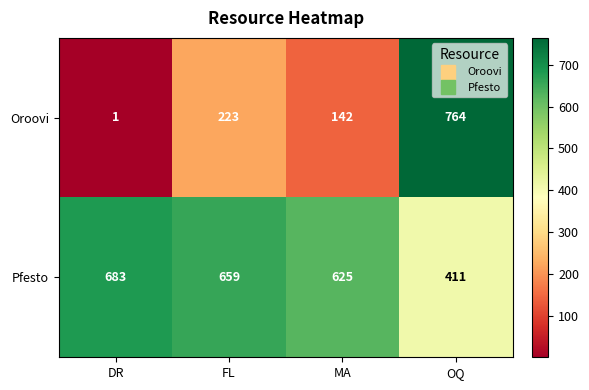

Reading right to left, list all the values displayed in this chart.

Oroovi: OQ=764	MA=142	FL=223	DR=1
Pfesto: OQ=411	MA=625	FL=659	DR=683